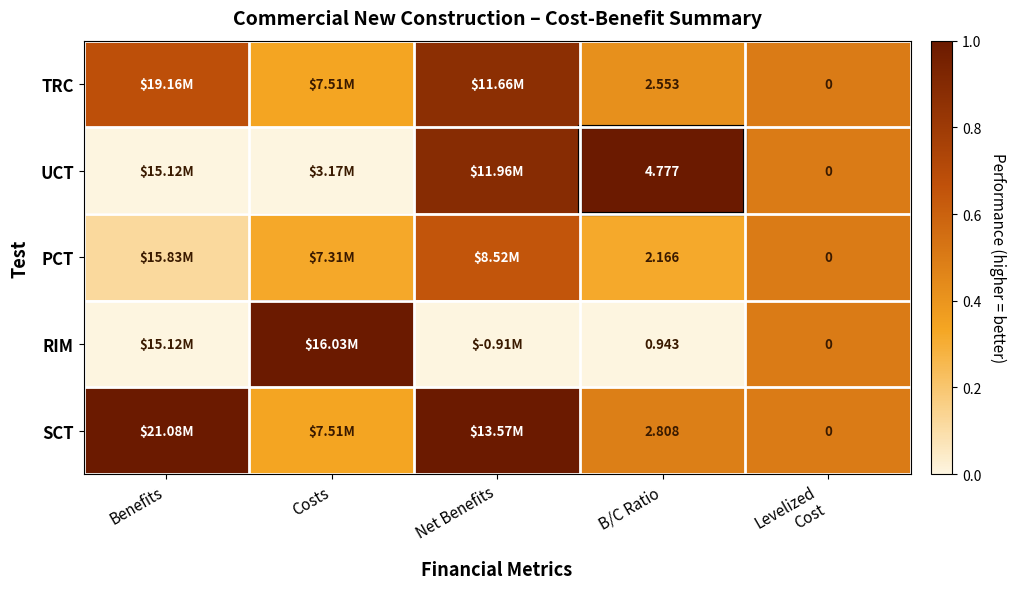

At which label does RIM reach its minimum?

Benefits